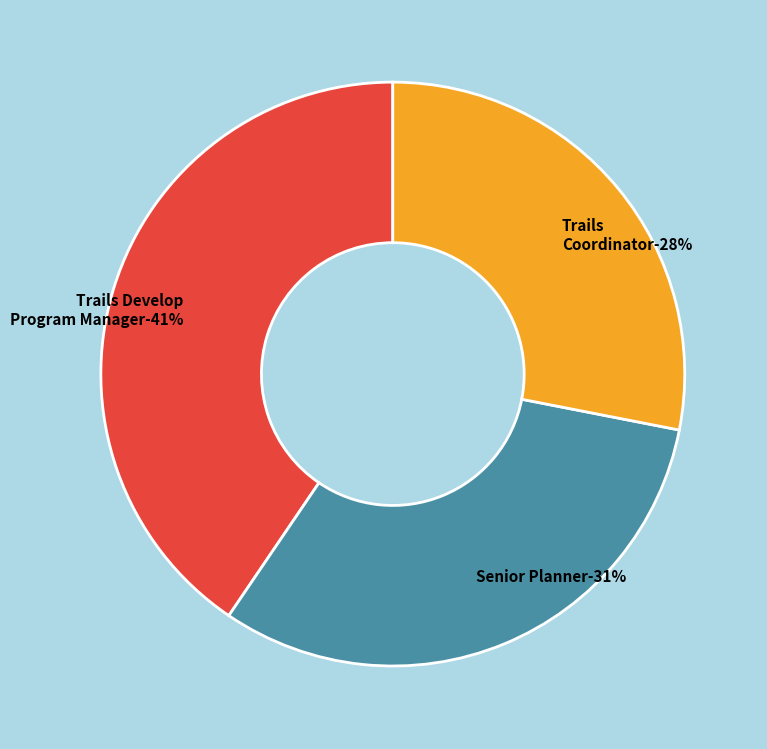

Combined, what portion of the pie is Senior Planner and Trails Develop Program Manager?

71.9%